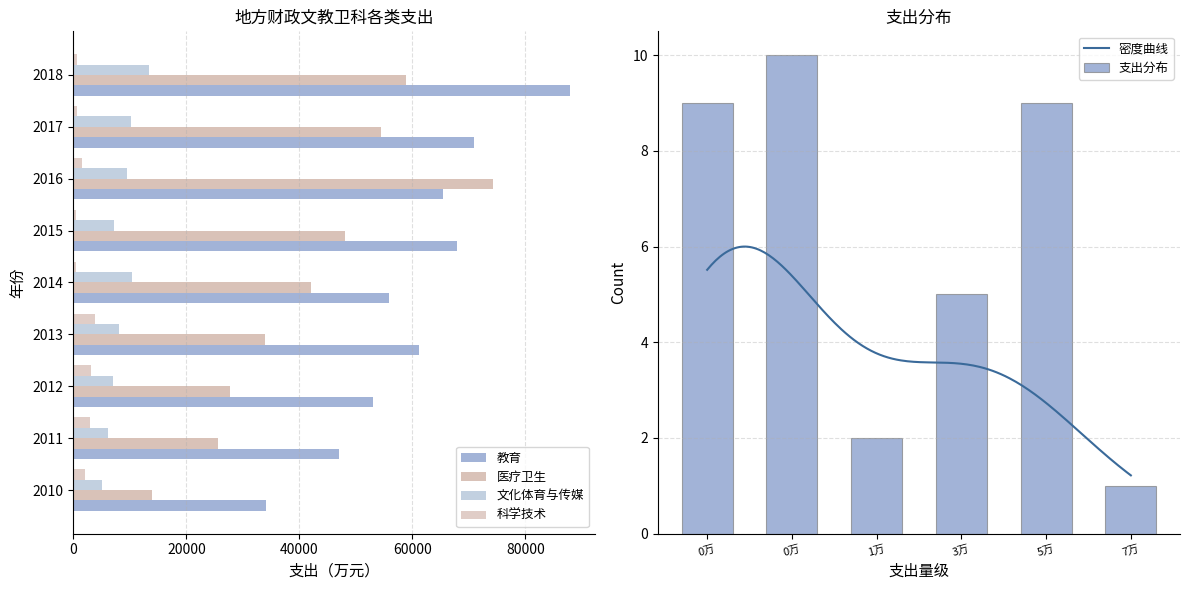

What is the sum of all 教育 values?

543324